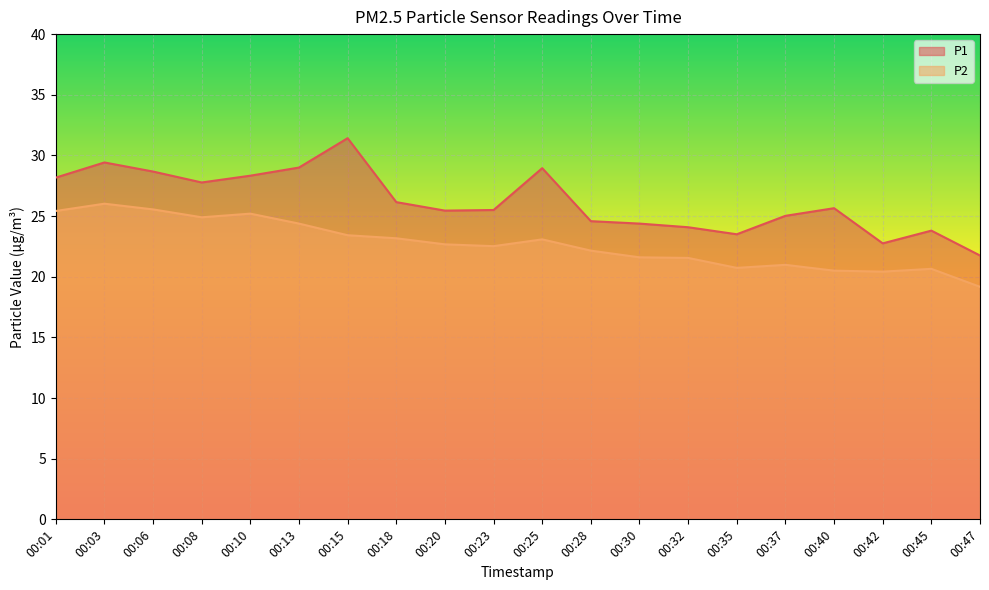

At which label does P2 first exceed 22?

00:01